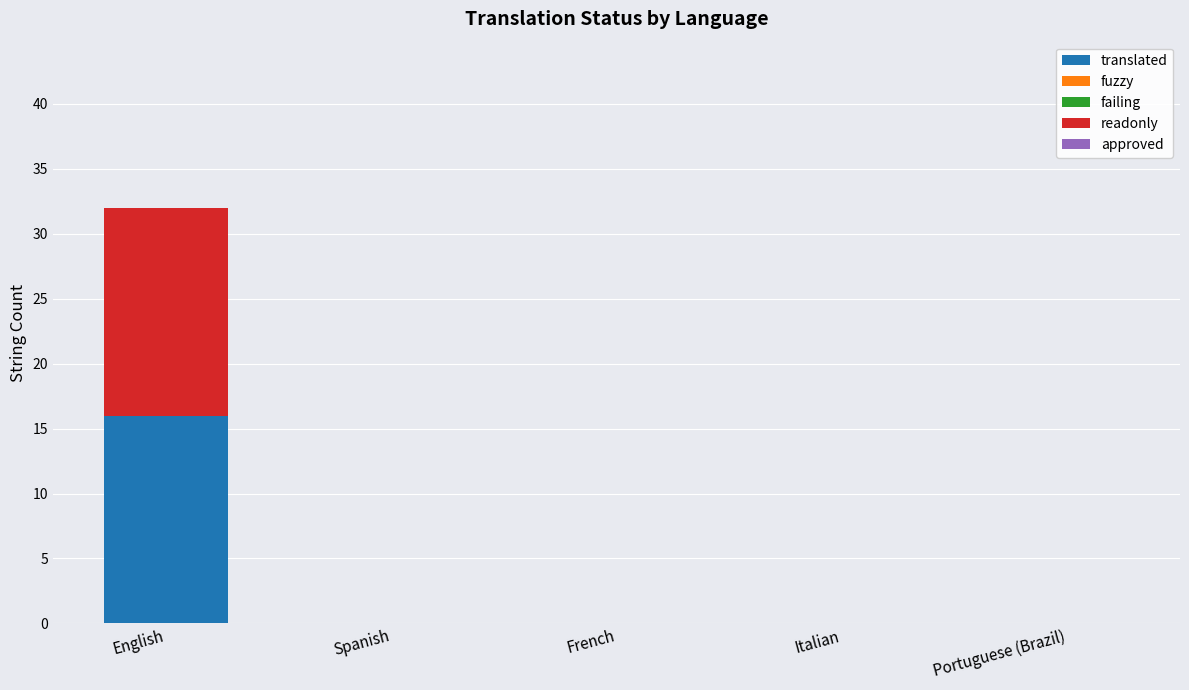

Reading left to right, list the values for the translated series.

English=16	Spanish=0	French=0	Italian=0	Portuguese (Brazil)=0